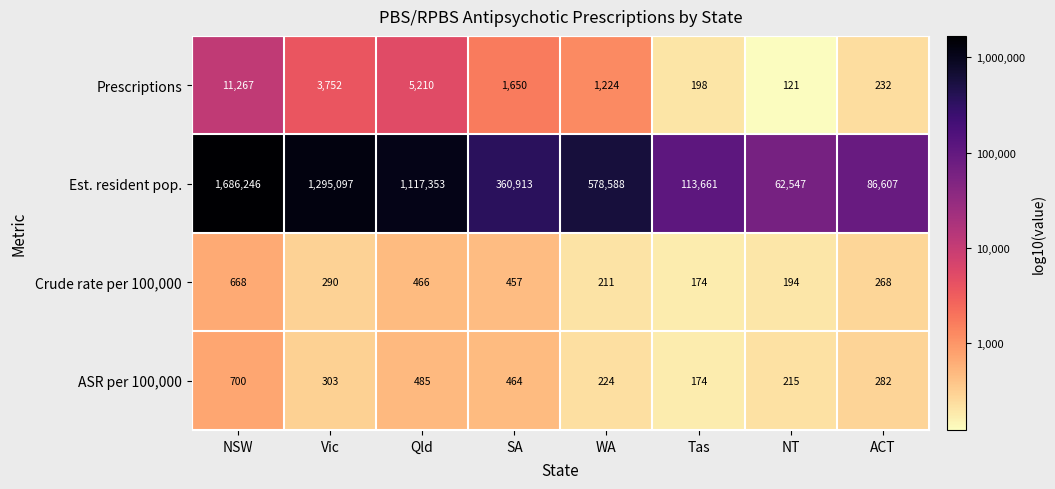

At how many categories does at least one series exceed 989920?

3